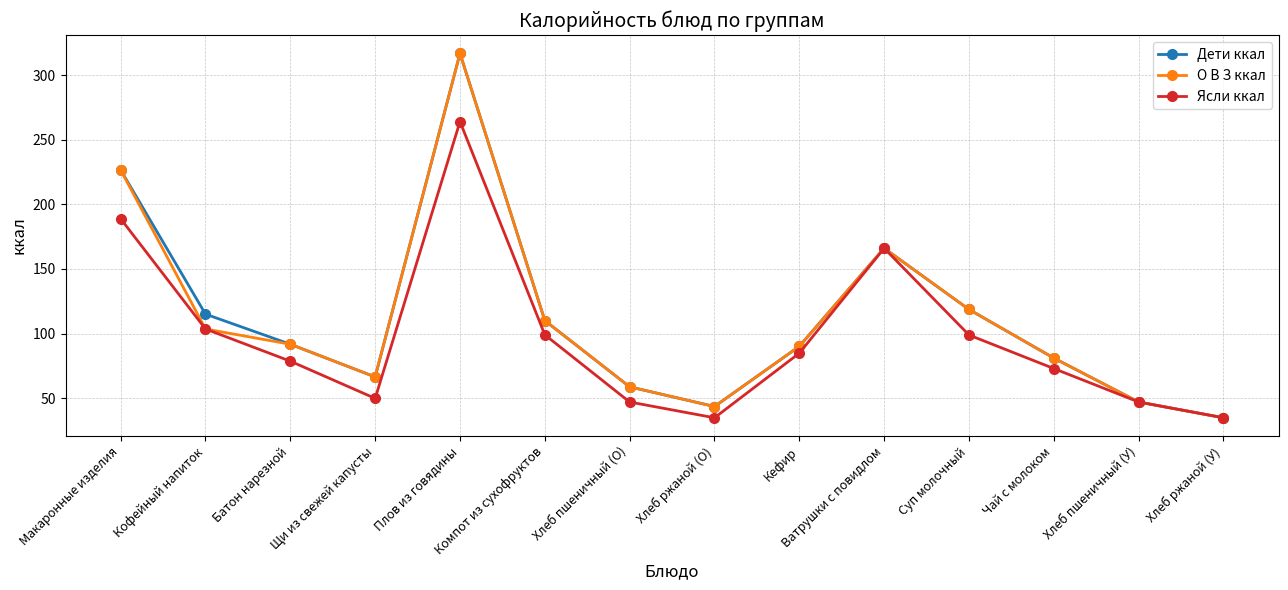

What is the difference between the highest and lowest values at Плов из говядины?

52.8